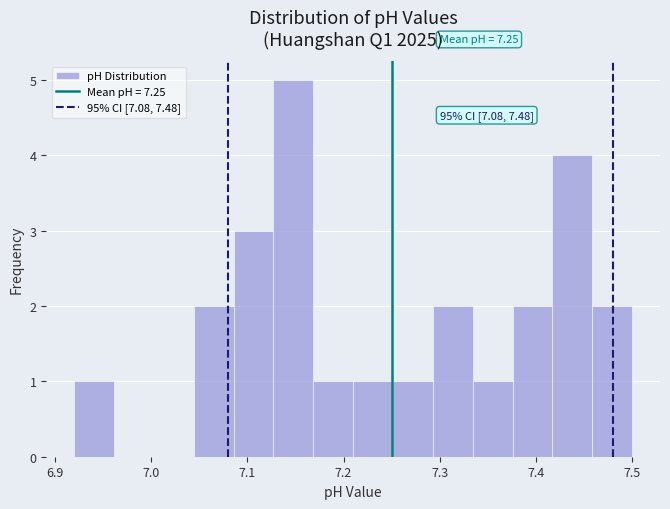

Which range on the x-axis has the tallest bar?

7.13 to 7.17